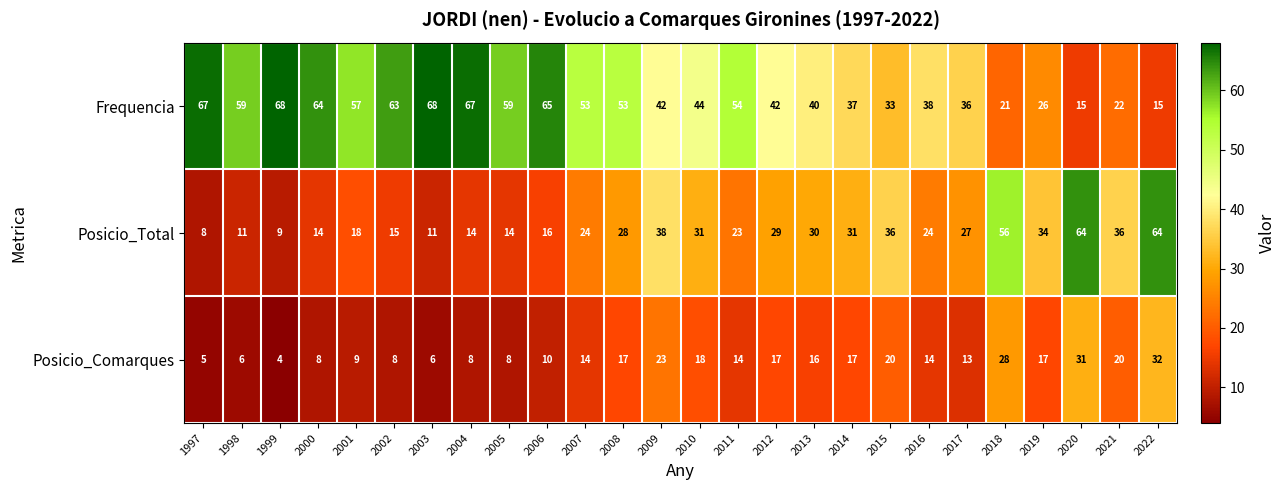

Rank the series by their average value, from highest to lowest.

Frequencia, Posicio_Total, Posicio_Comarques